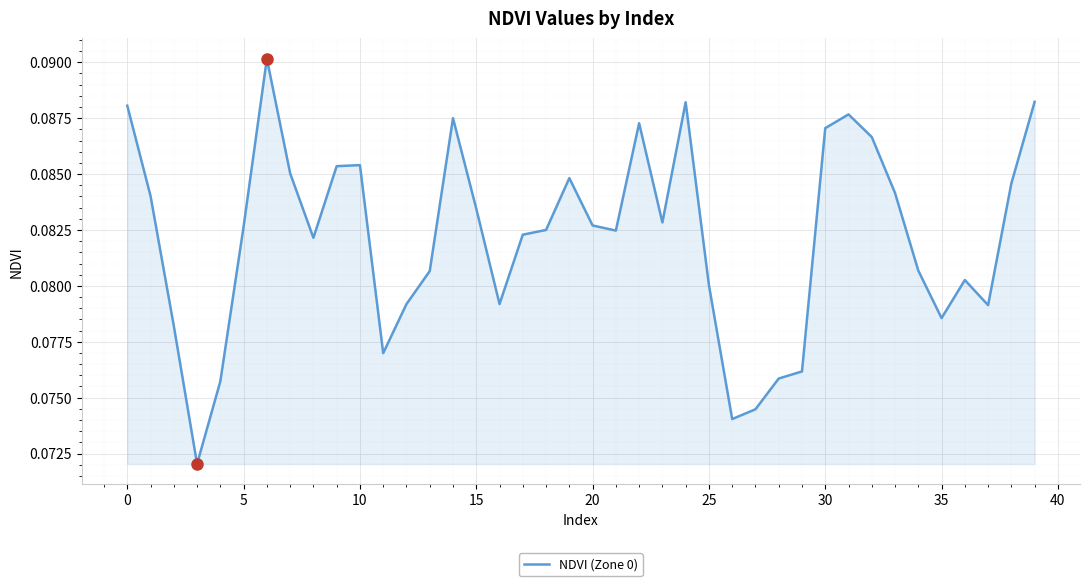

Does the chart display data point markers on the line(s)?

No